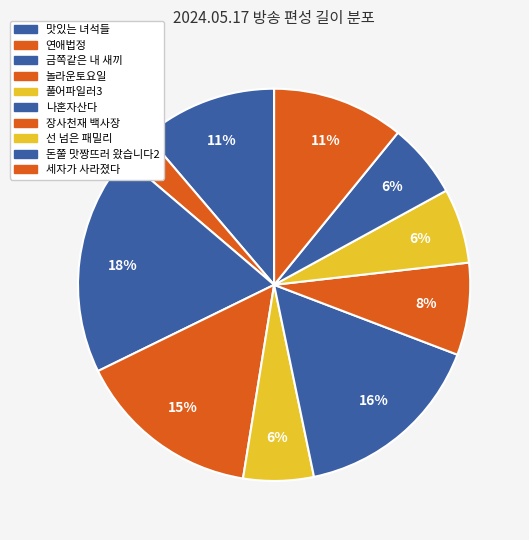

How many segments does this pie chart have?

10